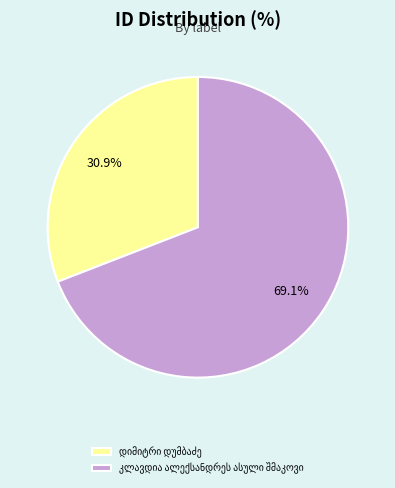

Is there any slice that represents more than half of the pie?

Yes